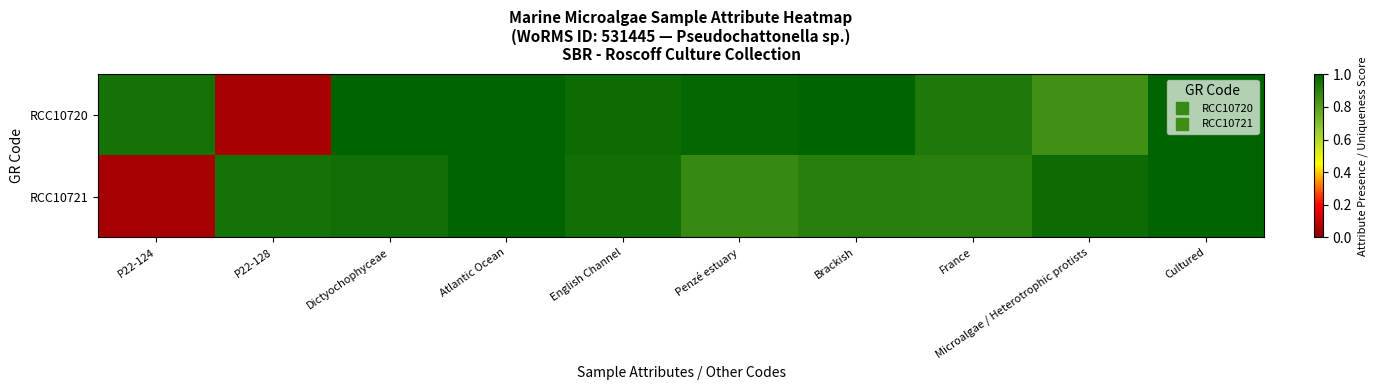

Between P22-128 and Atlantic Ocean, which series saw the biggest shift?

RCC10720